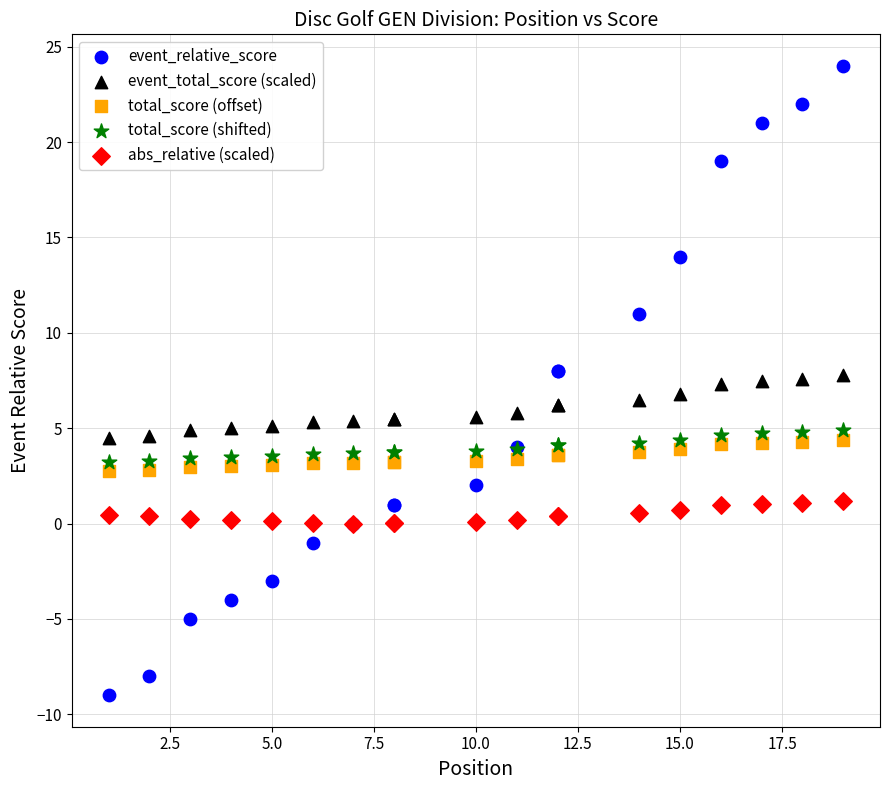

What are all the series names shown in the legend?

event_relative_score, event_total_score (scaled), total_score (offset), total_score (shifted), abs_relative (scaled)